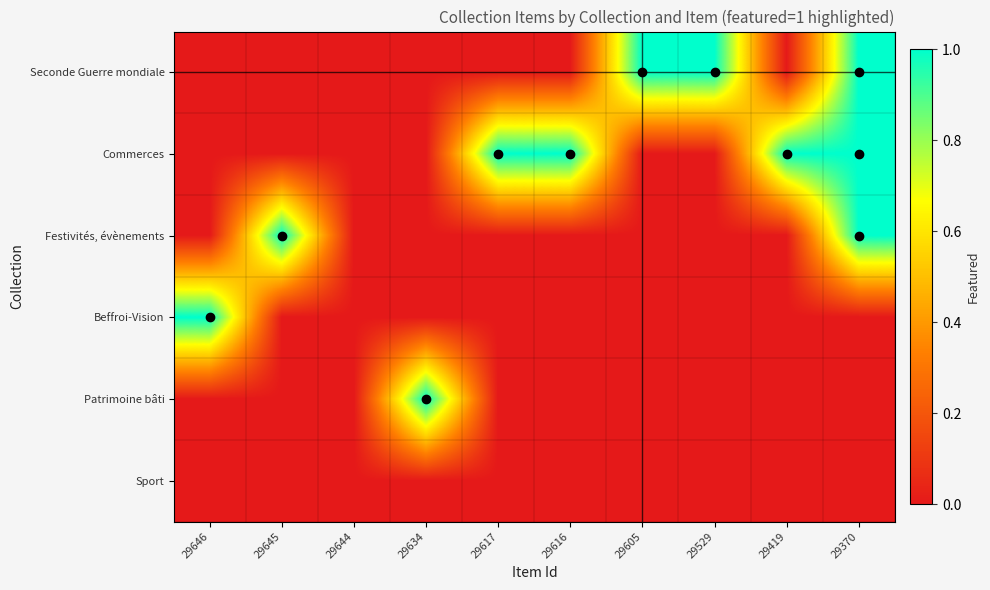

At which category is the sum across all series the highest?

29370